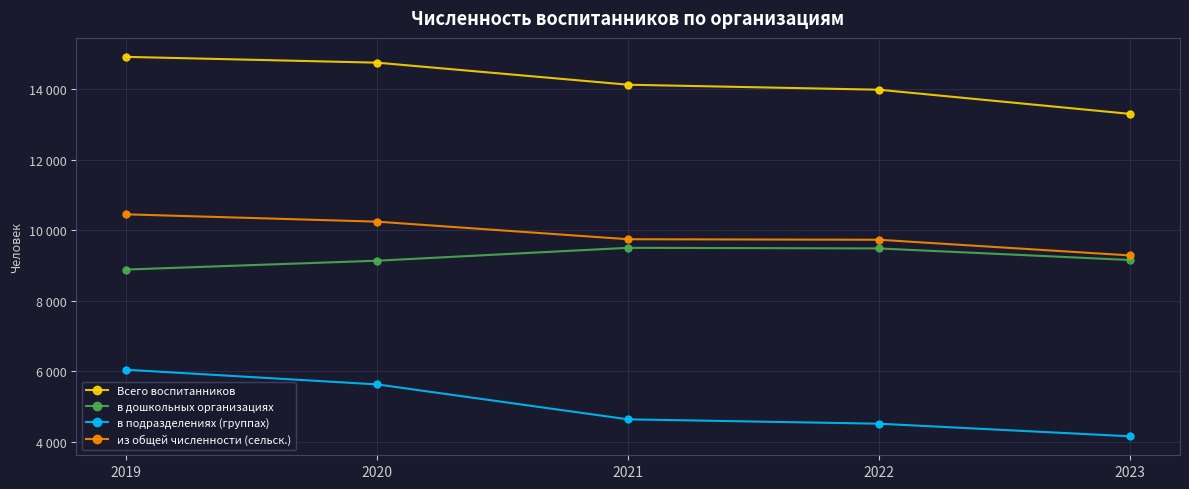

Does the chart have visible grid lines?

Yes